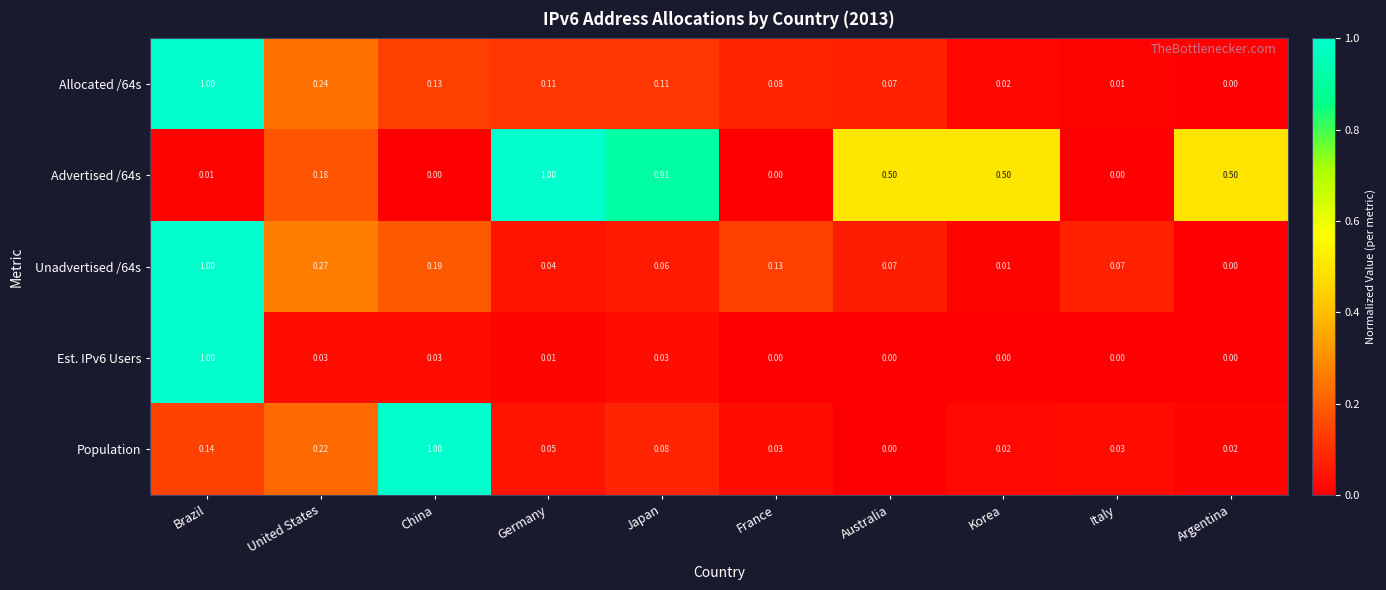

Which series changed the most between Germany and Australia?

Advertised /64s